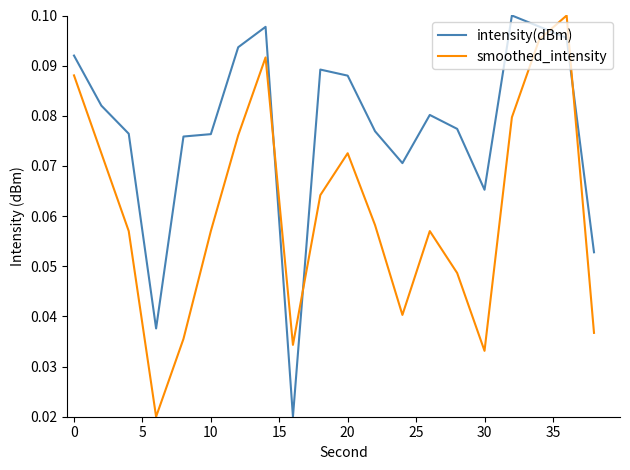

Which series ends up on top after the final intersection of intensity(dBm) and smoothed_intensity?

intensity(dBm)